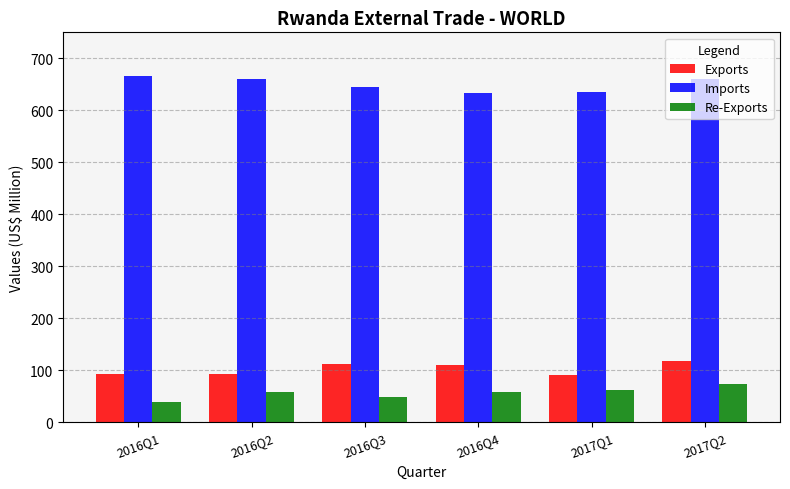

How many bars are there in each group?

3